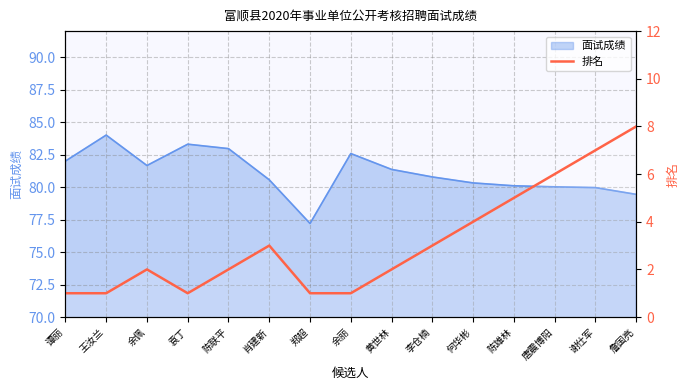

What is the label of the 6th point from the right?

李仓楠